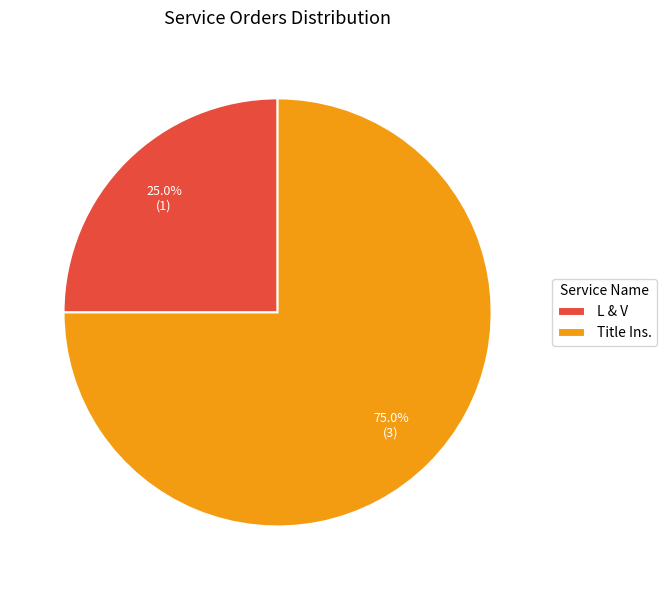

Count the number of slices in the pie.

2